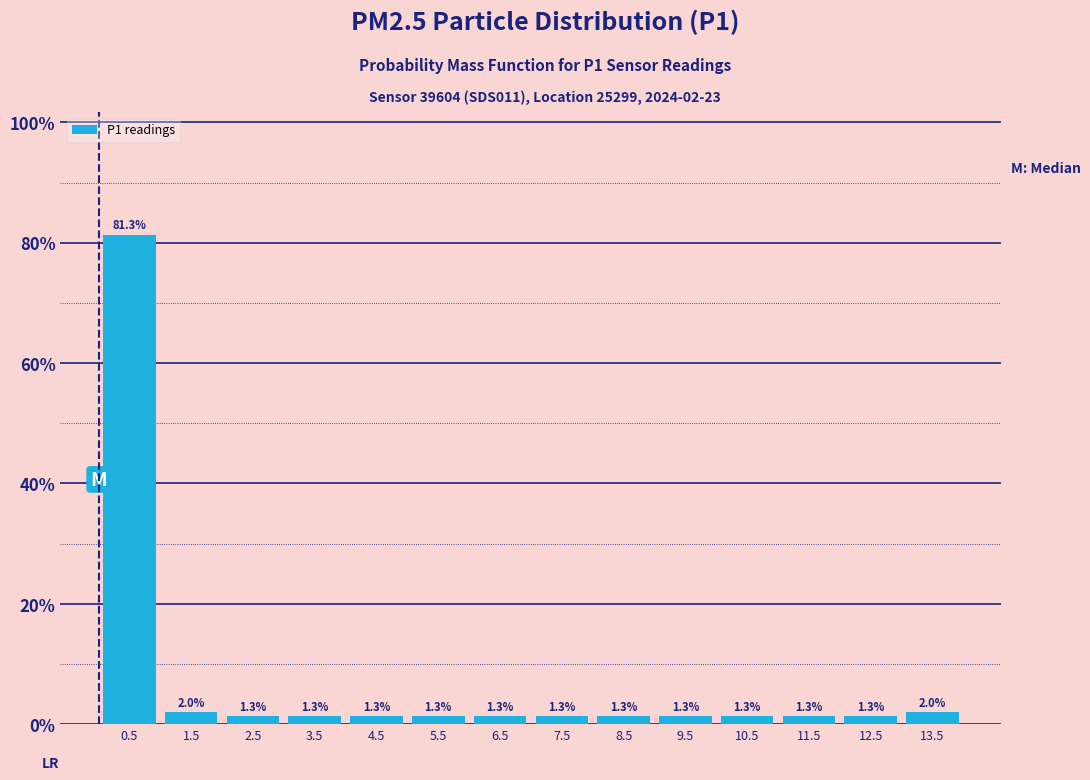

Which range on the x-axis has the tallest bar?

0 to 1